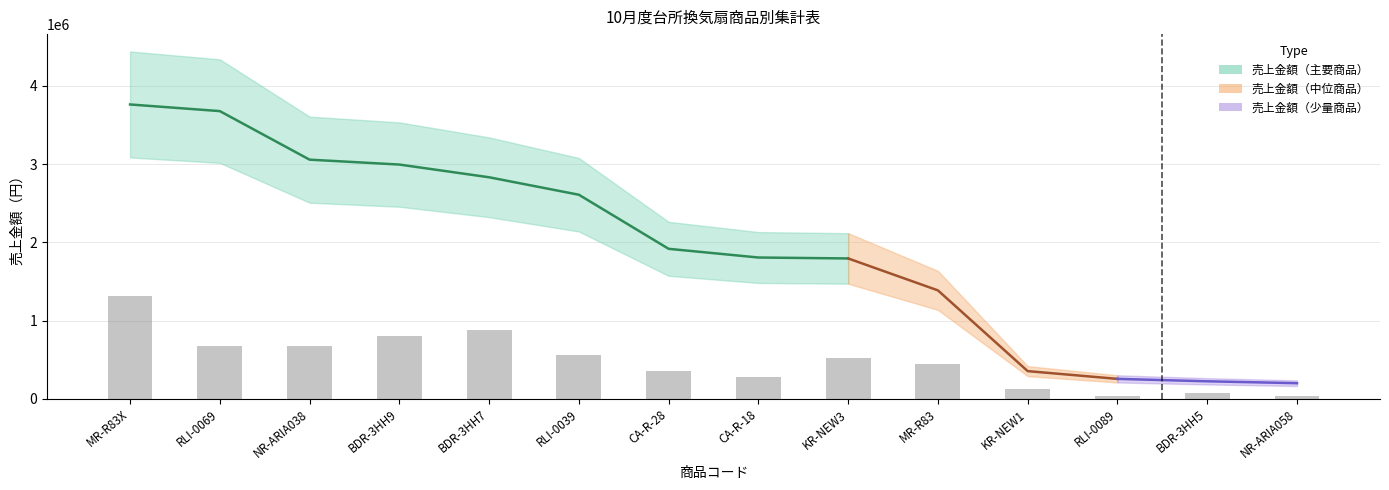

What is the label of the 9th bar from the left?

KR-NEW3